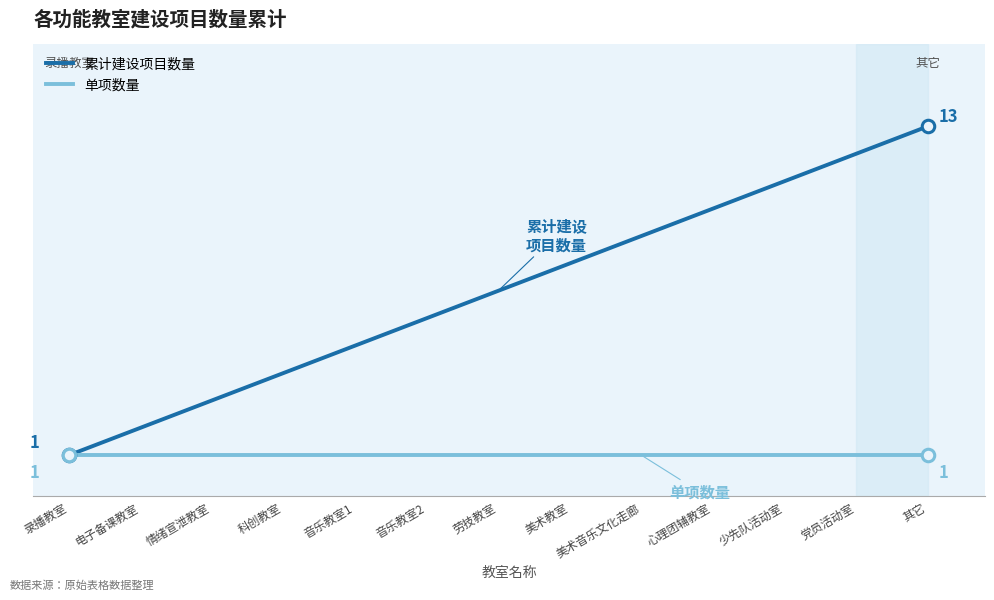

What are all the series names shown in the legend?

累计建设项目数量, 单项数量